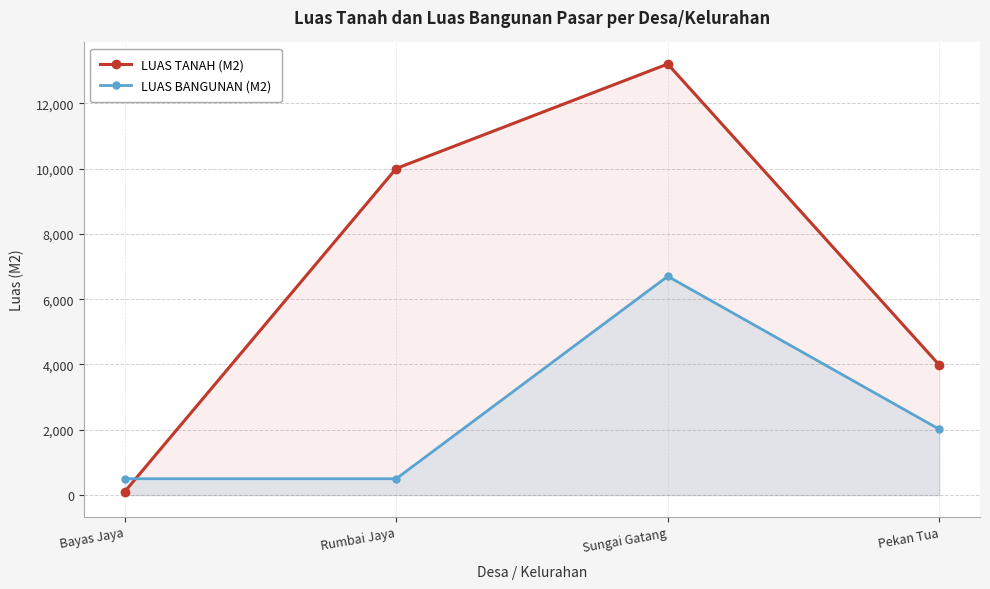

Which series has the largest range (max minus min)?

LUAS TANAH (M2)